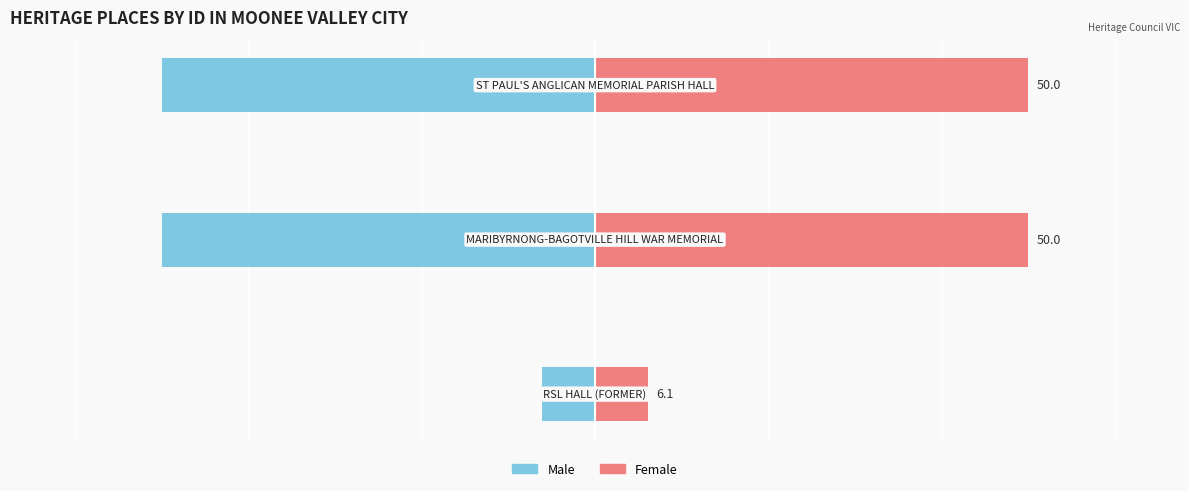

What is the value of the Left (Male-style) bar at the 3rd from the left?

-50.0